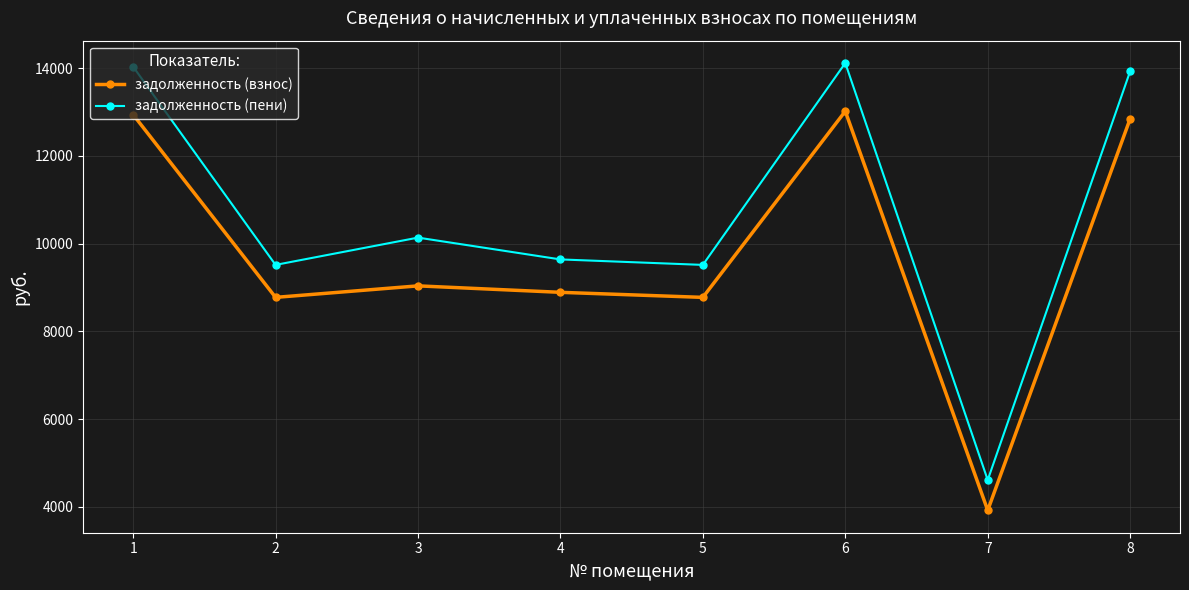

What is the average value of the задолженность (пени) series?

10686.8